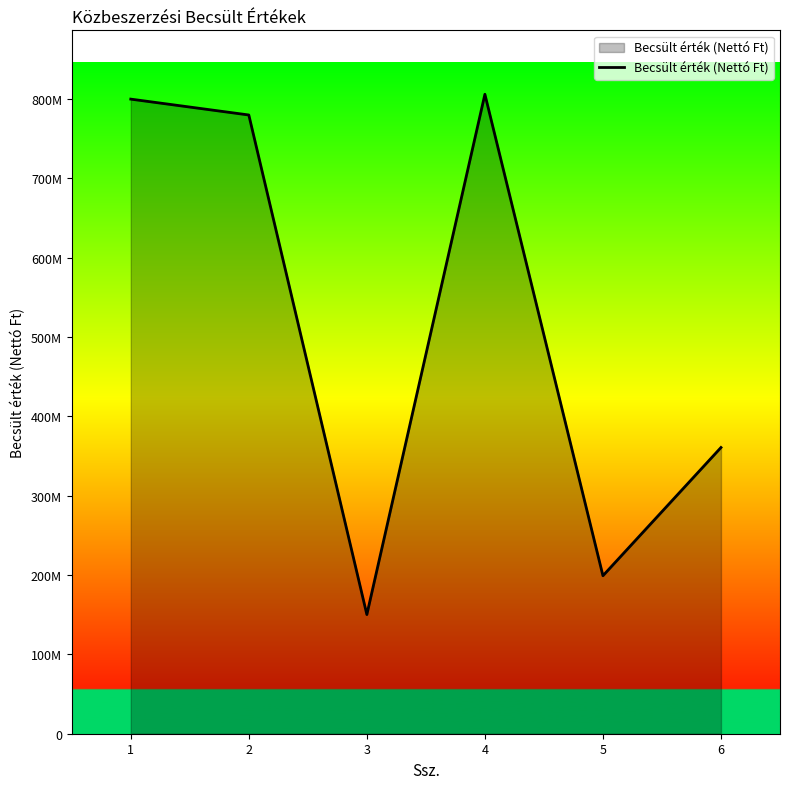

Is this an area chart (filled region under the line)?

Yes